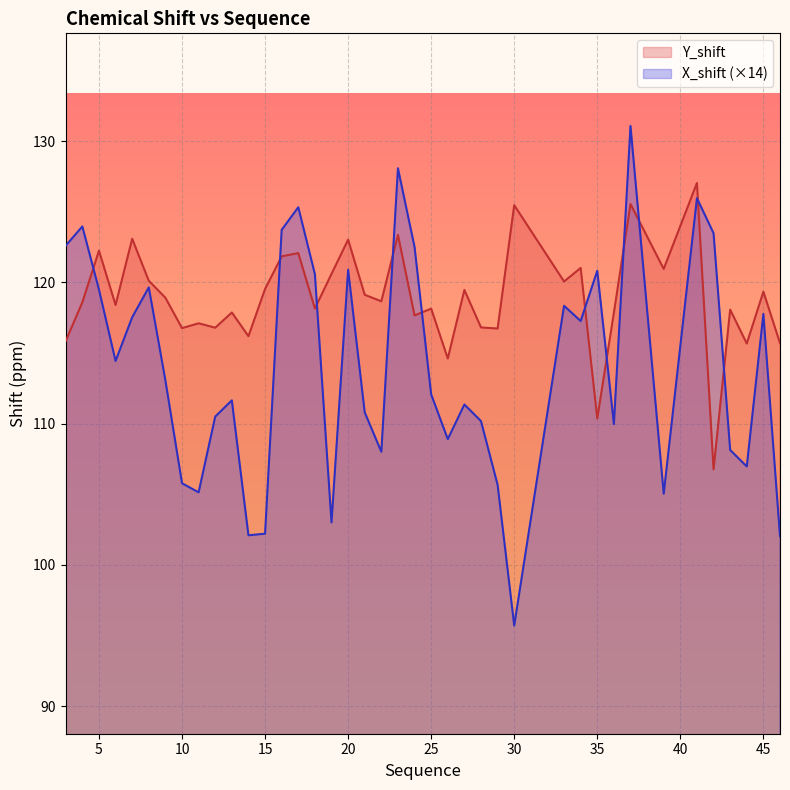

What is the difference between the maximum and minimum values in the X_shift series?

35.4